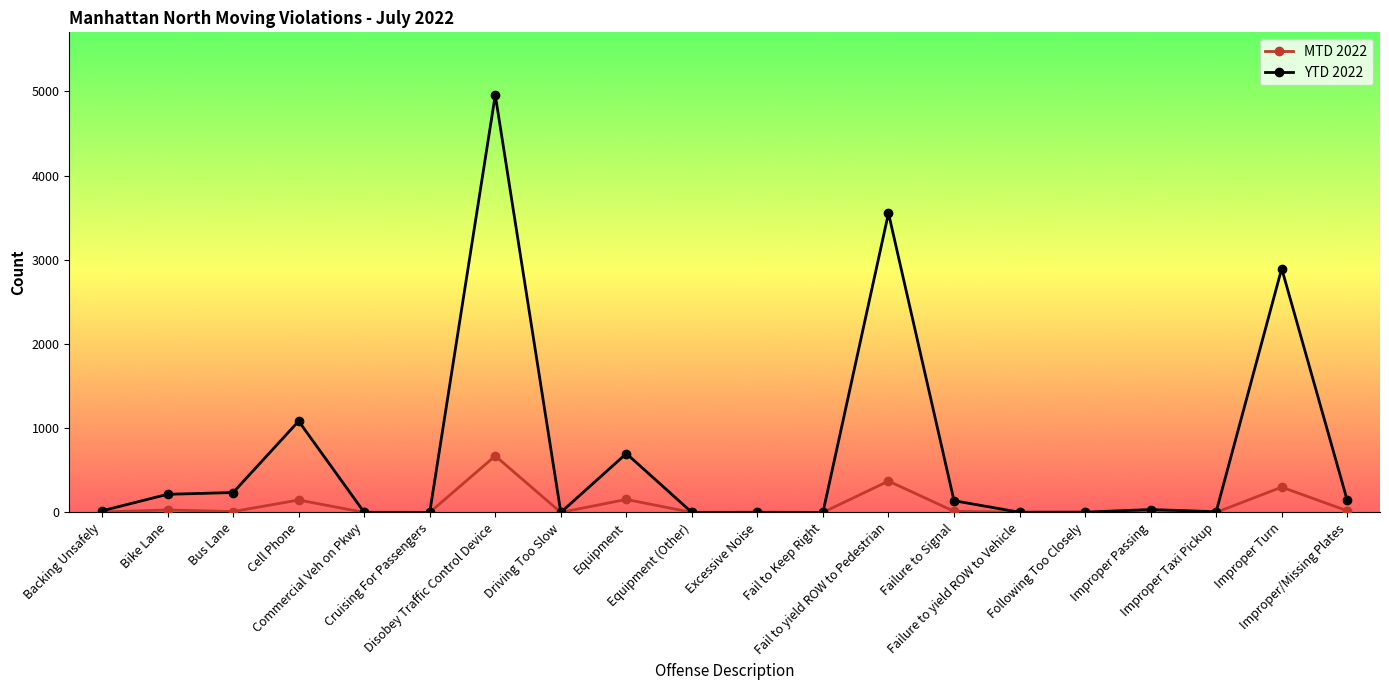

What is the spread (max minus min) of values at Fail to yield ROW to Pedestrian?

3183